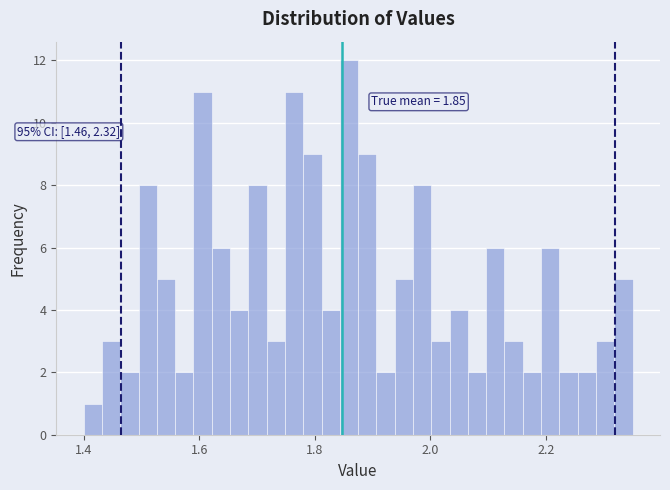

Read against the x-axis, roughly where is the centre of the tallest bar?

1.86